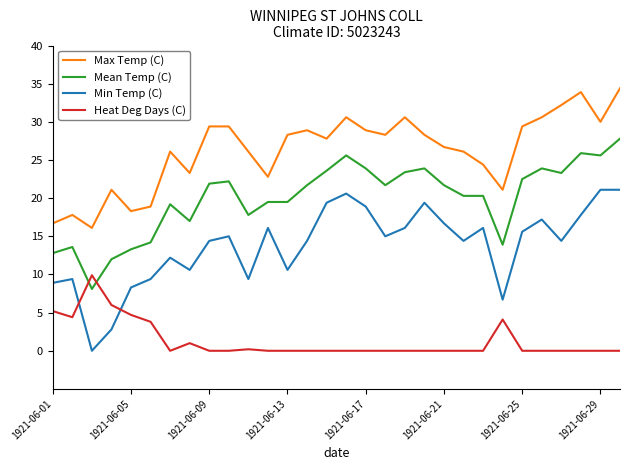

How many lines are shown in the chart?

4